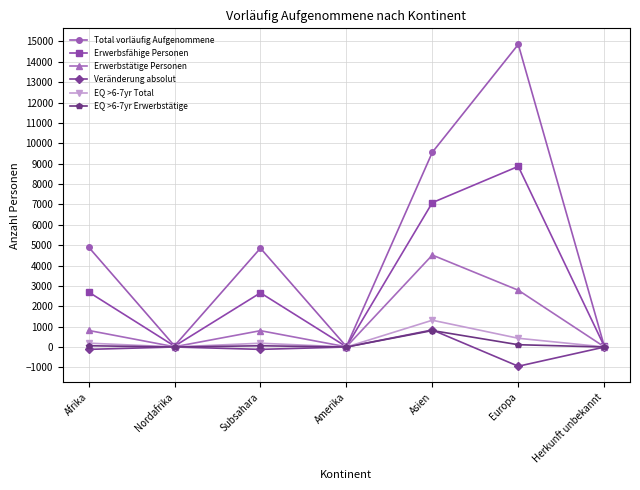

At which category is the sum across all series the highest?

Europa